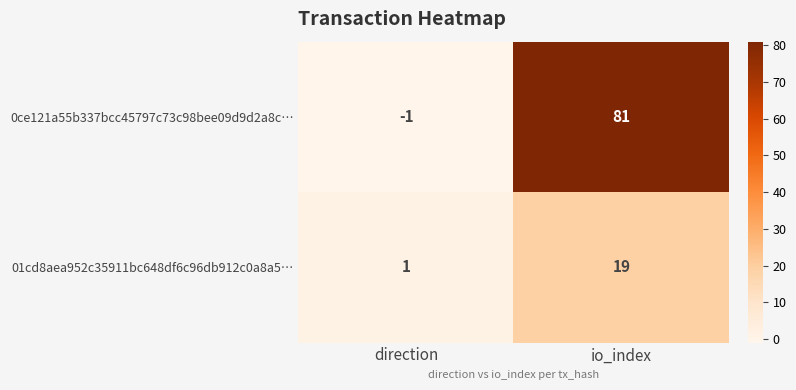

Reading right to left, what are all the values shown in this chart?

0ce121a55b337bcc45797c73c98bee09d9d2a8c…: 81	-1
01cd8aea952c35911bc648df6c96db912c0a8a5…: 19	1